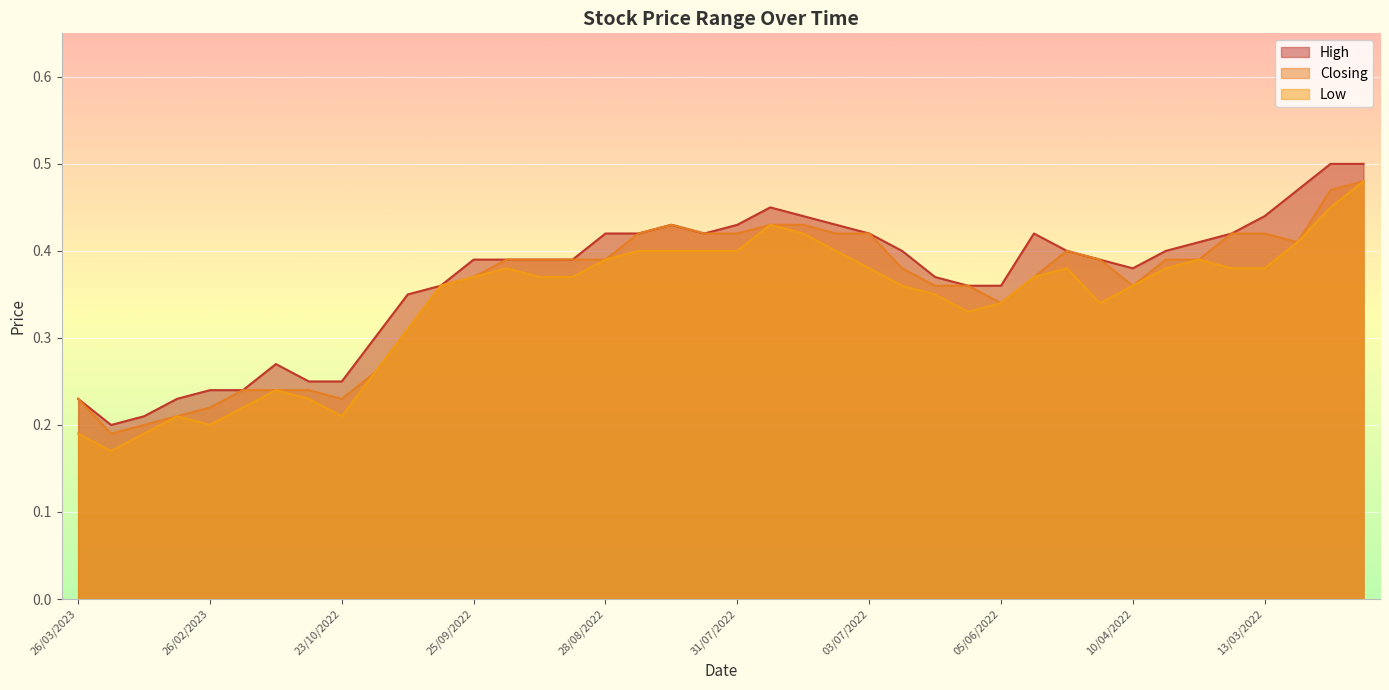

Reading left to right, transcribe all the data shown in this chart.

High: 0.2	0.2	0.2	0.2	0.2	0.2	0.3	0.2	0.2	0.3	0.3	0.4	0.4	0.4	0.4	0.4	0.4	0.4	0.4	0.4	0.4	0.5	0.4	0.4	0.4	0.4	0.4	0.4	0.4	0.4	0.4	0.4	0.4	0.4	0.4	0.4	0.4	0.5	0.5	0.5
Closing: 0.2	0.2	0.2	0.2	0.2	0.2	0.2	0.2	0.2	0.3	0.3	0.4	0.4	0.4	0.4	0.4	0.4	0.4	0.4	0.4	0.4	0.4	0.4	0.4	0.4	0.4	0.4	0.4	0.3	0.4	0.4	0.4	0.4	0.4	0.4	0.4	0.4	0.4	0.5	0.5
Low: 0.2	0.2	0.2	0.2	0.2	0.2	0.2	0.2	0.2	0.3	0.3	0.4	0.4	0.4	0.4	0.4	0.4	0.4	0.4	0.4	0.4	0.4	0.4	0.4	0.4	0.4	0.3	0.3	0.3	0.4	0.4	0.3	0.4	0.4	0.4	0.4	0.4	0.4	0.5	0.5